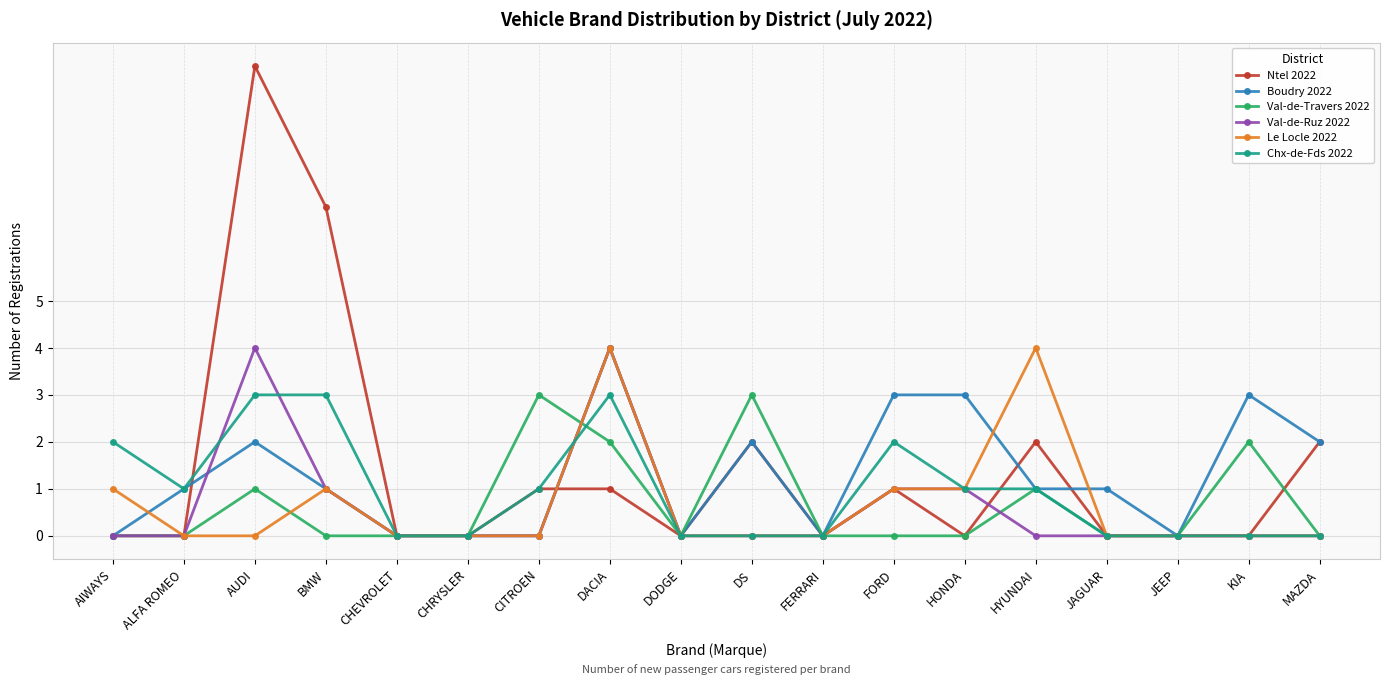

At which label is Ntel 2022 closest to 5?

BMW